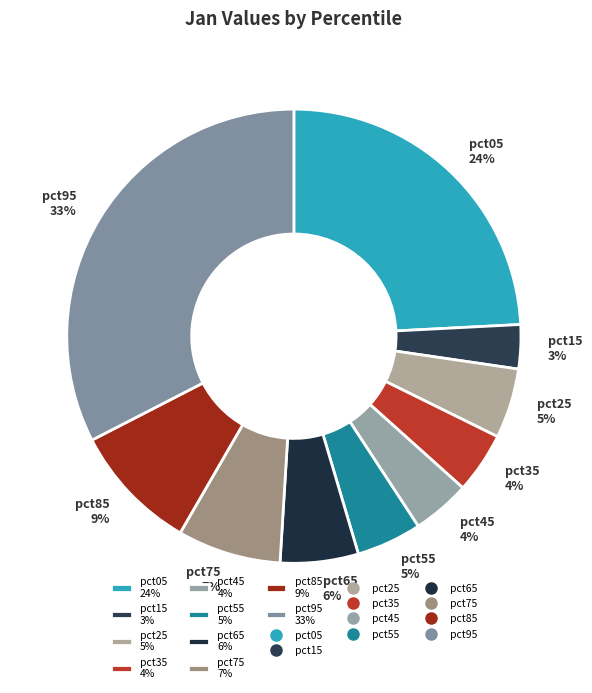

The pct85 slice represents 9% of the pie. True or false?

True